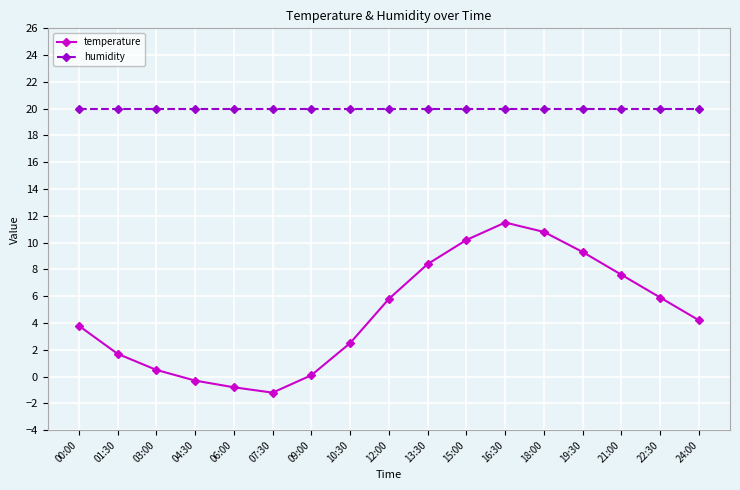

Is the value of temperature at 21:00 greater than the value of humidity at 21:00?

No